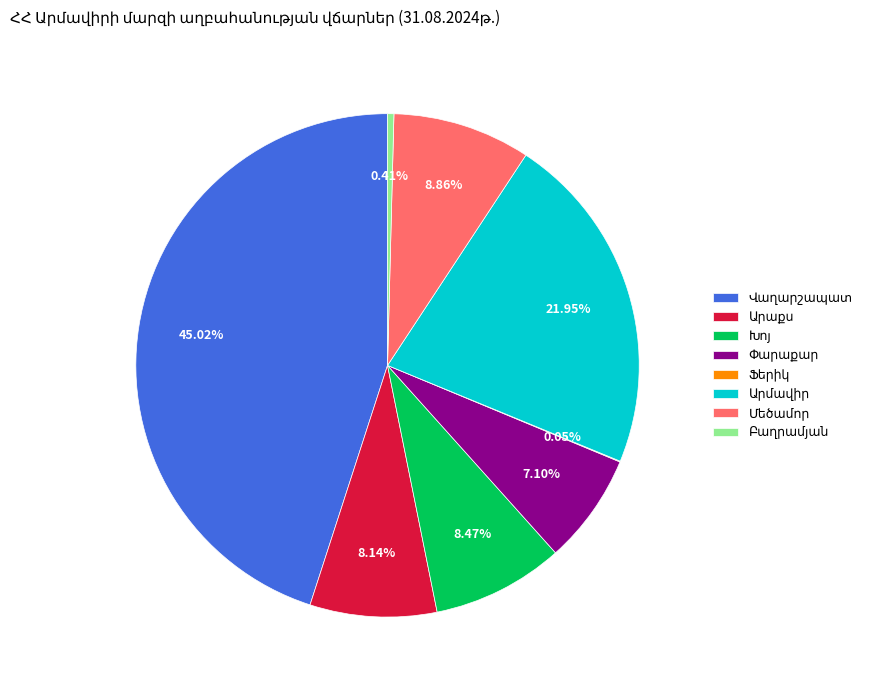

Is there a majority slice in this chart?

No